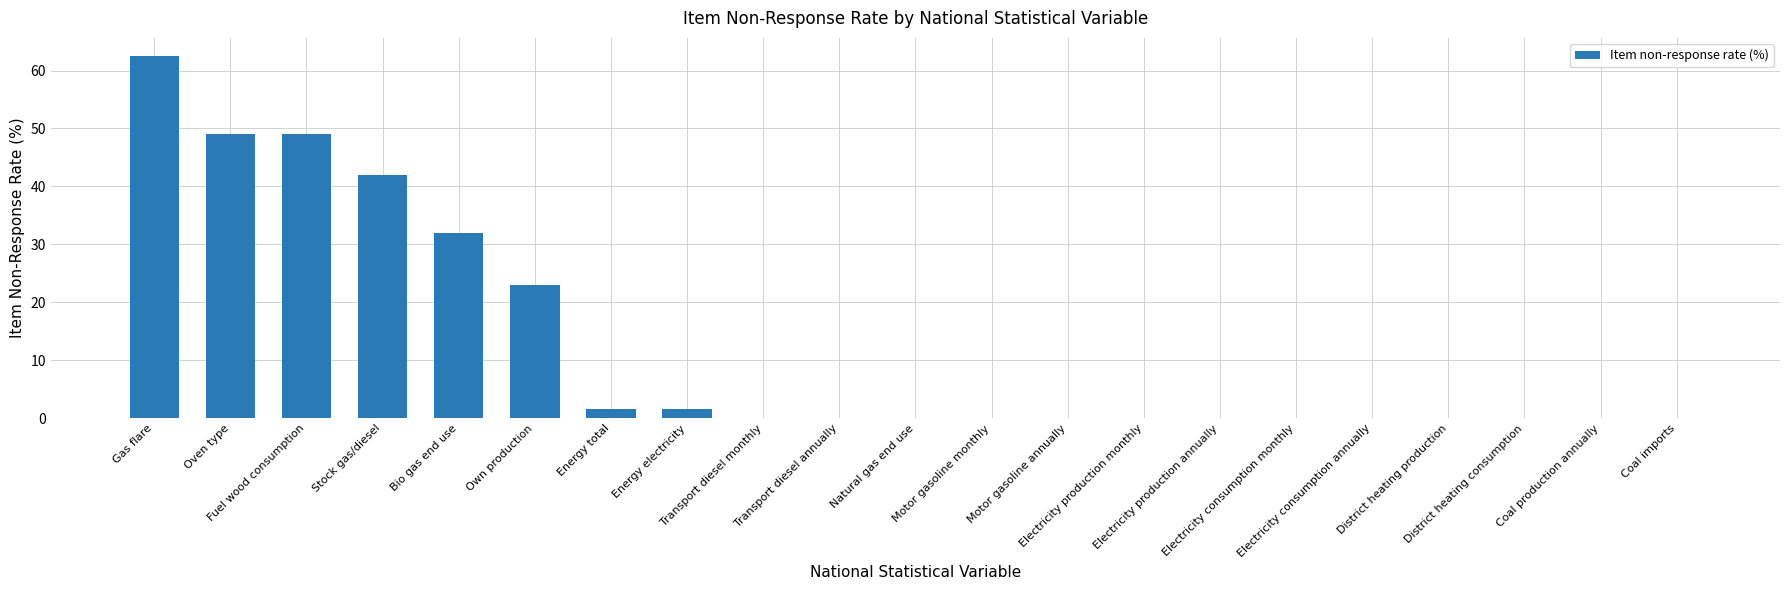

What is the maximum value shown in the chart?

62.5